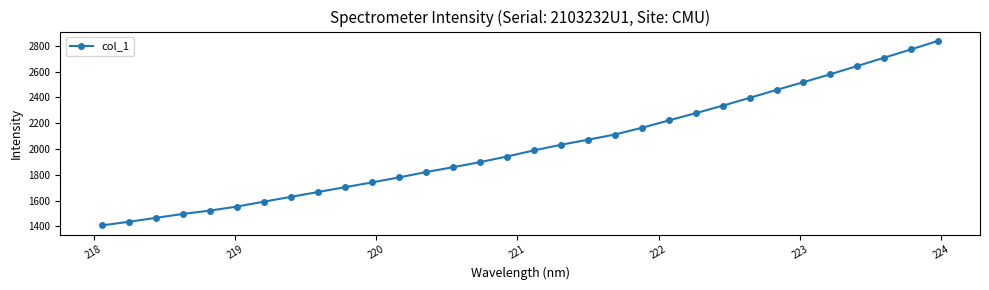

What is the greatest value displayed?

2838.6